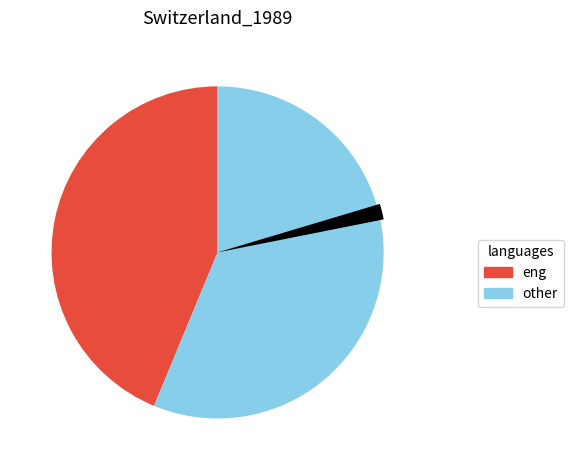

Does any single category account for the majority?

No